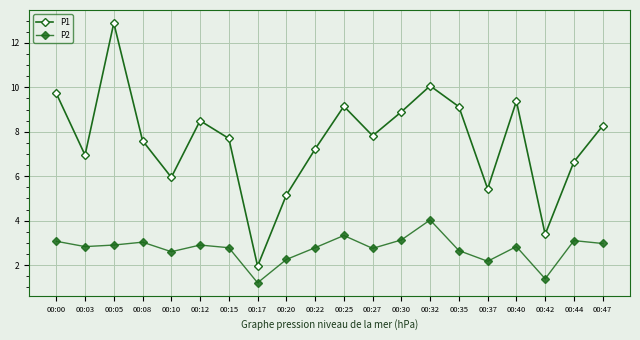

At how many categories does at least one series exceed 4?

18